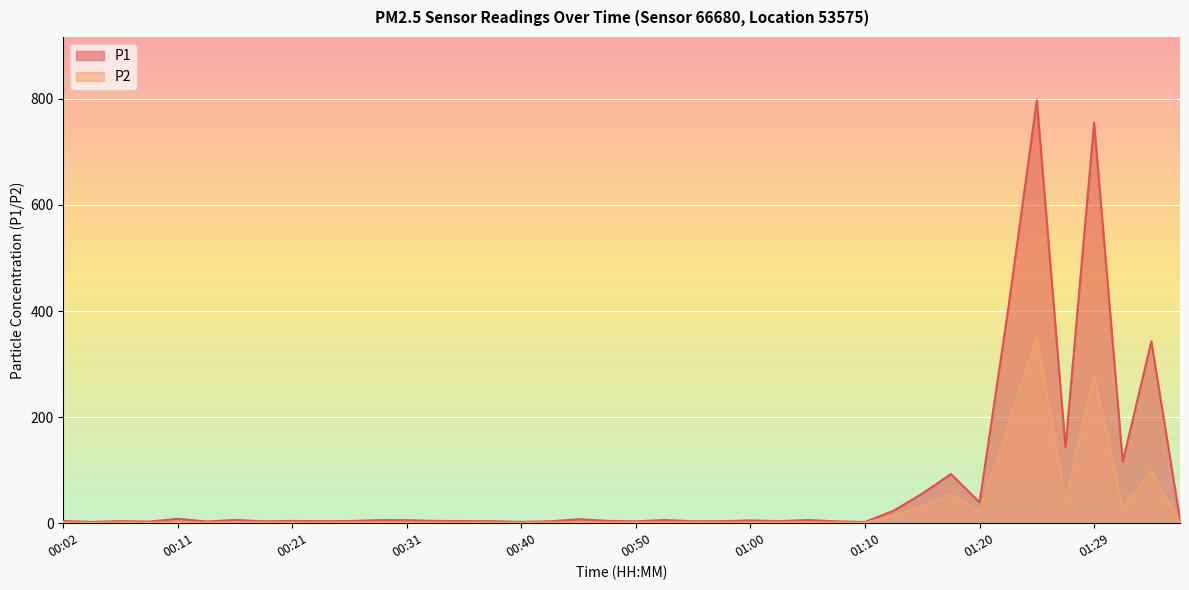

What are all the series names shown in the legend?

P1, P2